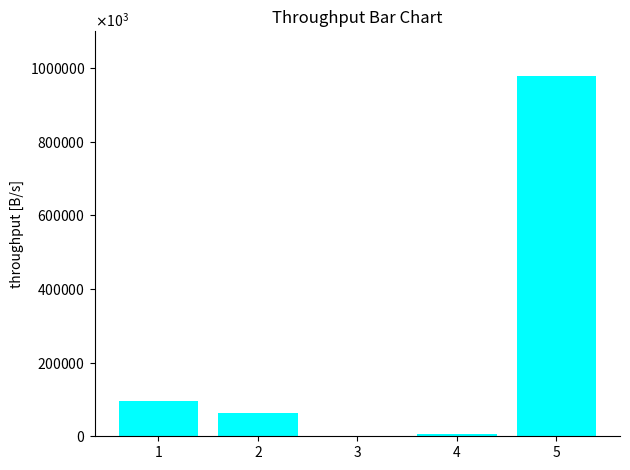

Are the bars horizontal?

No